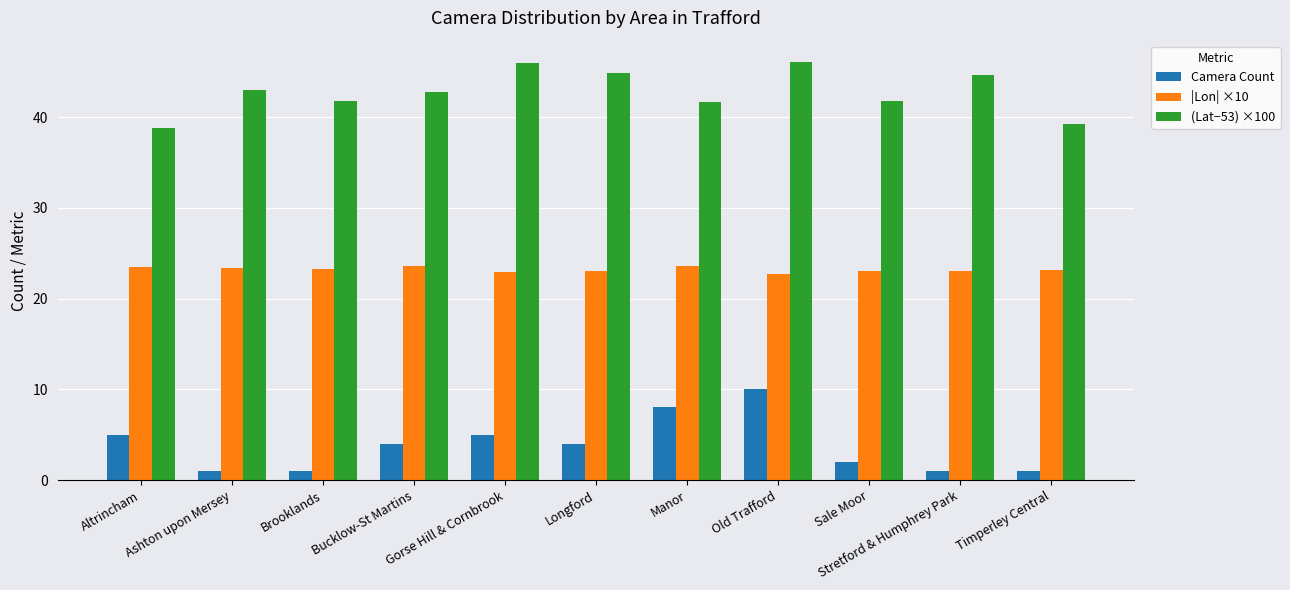

Does the chart contain stacked bars?

No